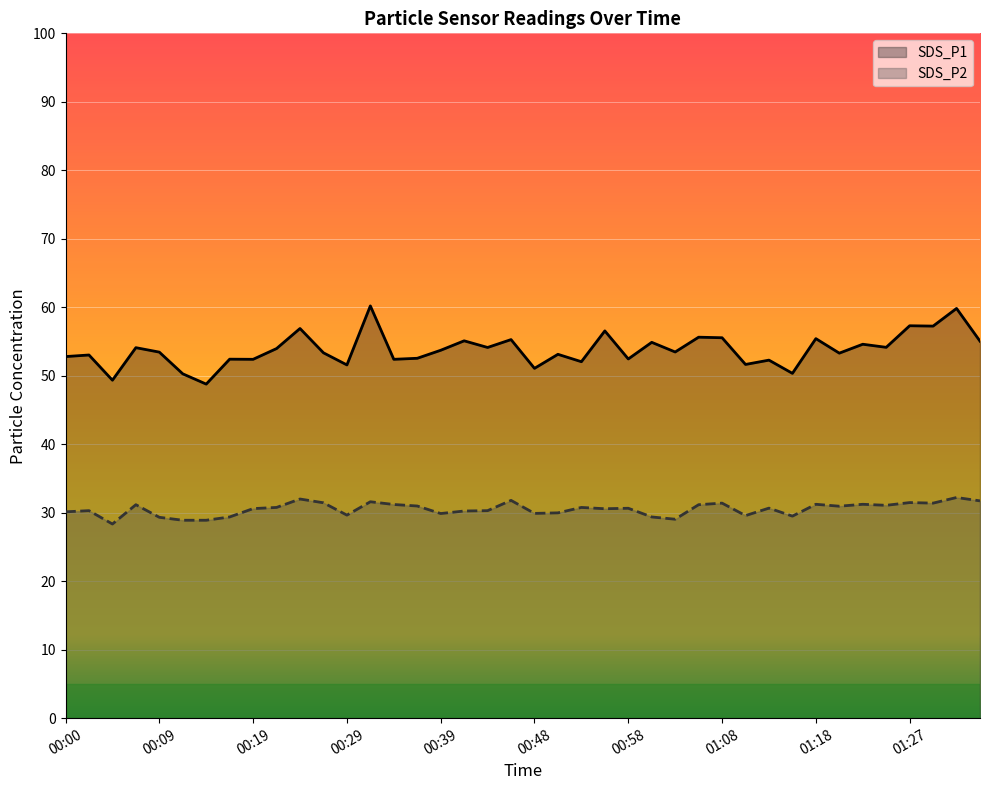

Which category has the highest value across all series?

00:31